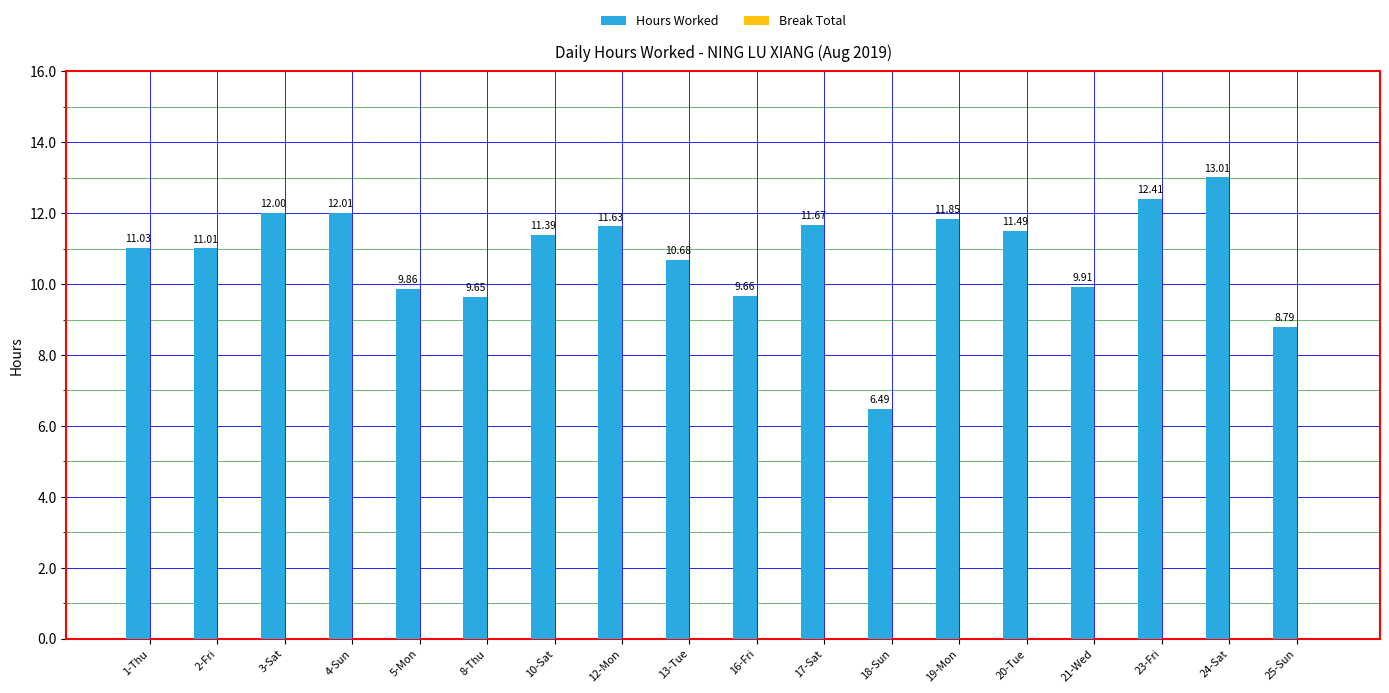

List the labels in order of value, largest first.

24-Sat, 23-Fri, 4-Sun, 3-Sat, 19-Mon, 17-Sat, 12-Mon, 20-Tue, 10-Sat, 1-Thu, 2-Fri, 13-Tue, 21-Wed, 5-Mon, 16-Fri, 8-Thu, 25-Sun, 18-Sun